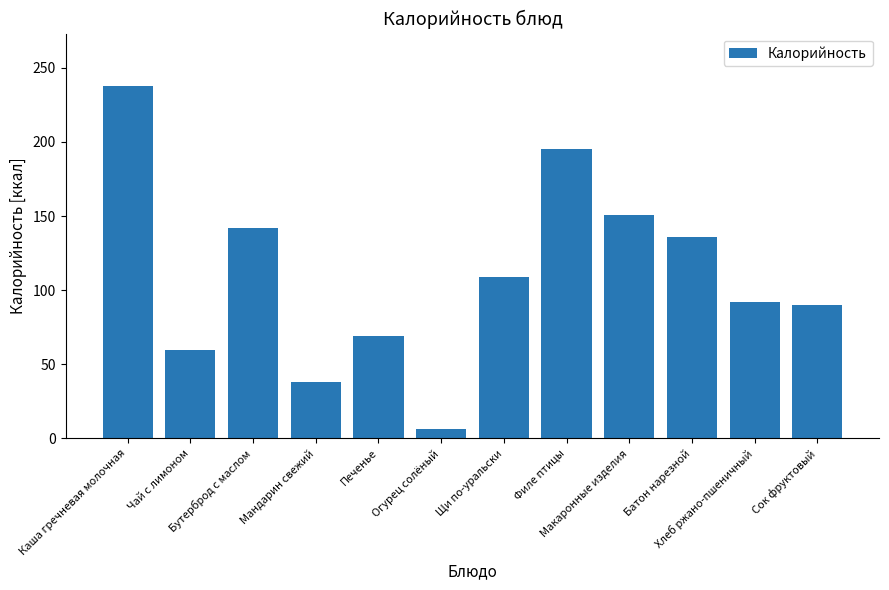

What is the value of the 12th bar from the left?

90.0